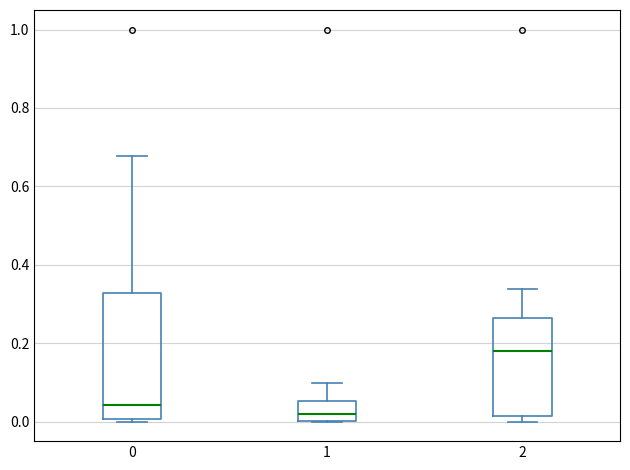

Which box's median line is the lowest?

1